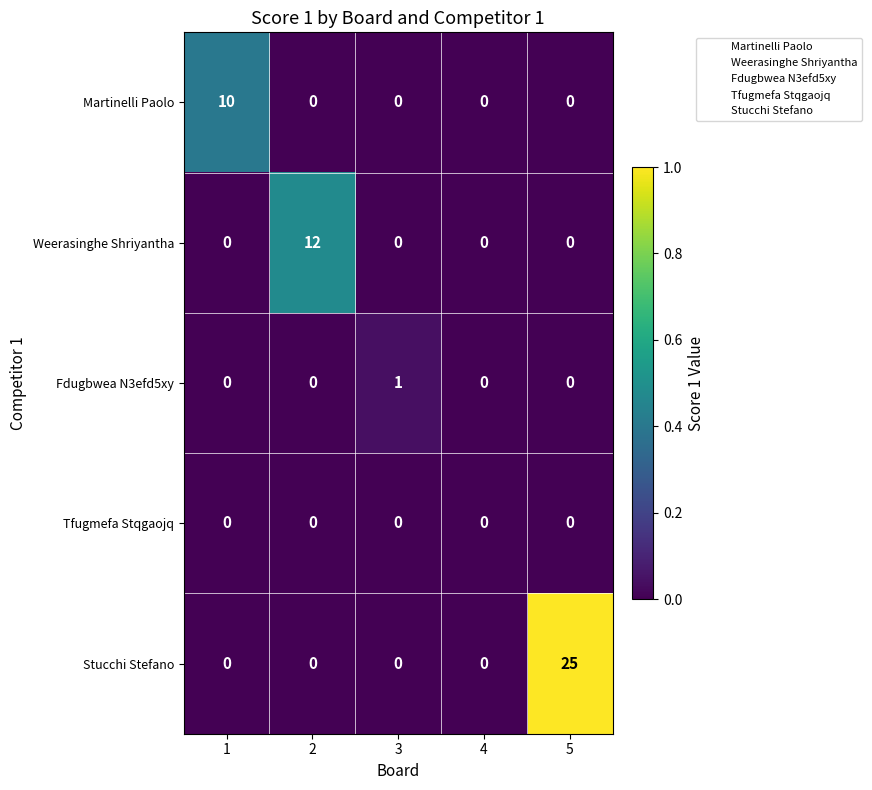

The Fdugbwea N3efd5xy series shows -1 at 2. True or false?

False